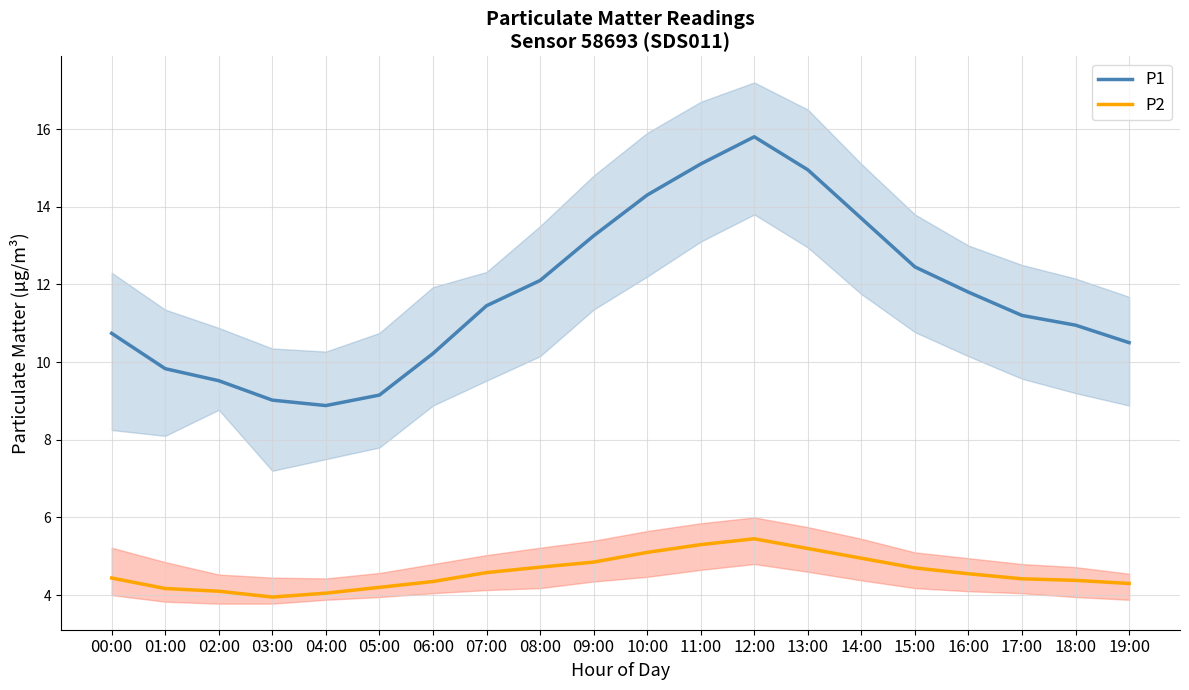

Which category has the highest value across all series?

12:00